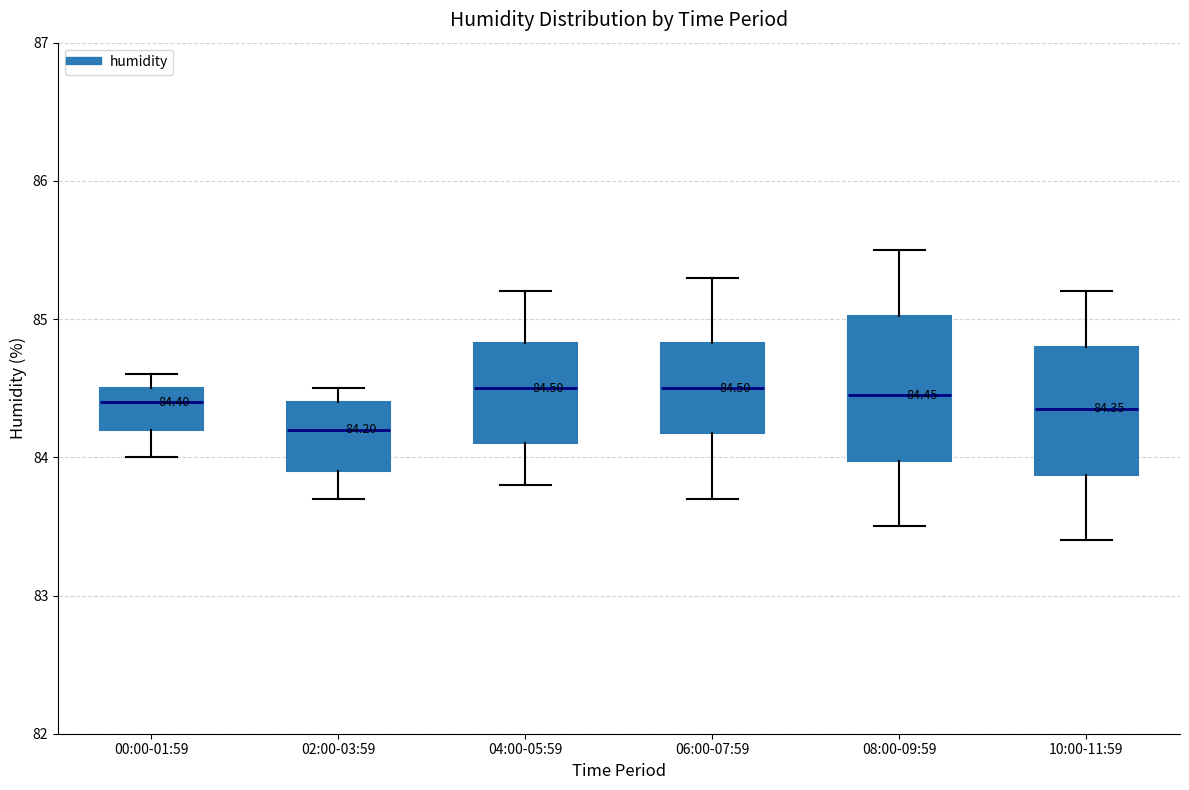

Which box is the tallest, from its lower edge to its upper edge?

08:00-09:59